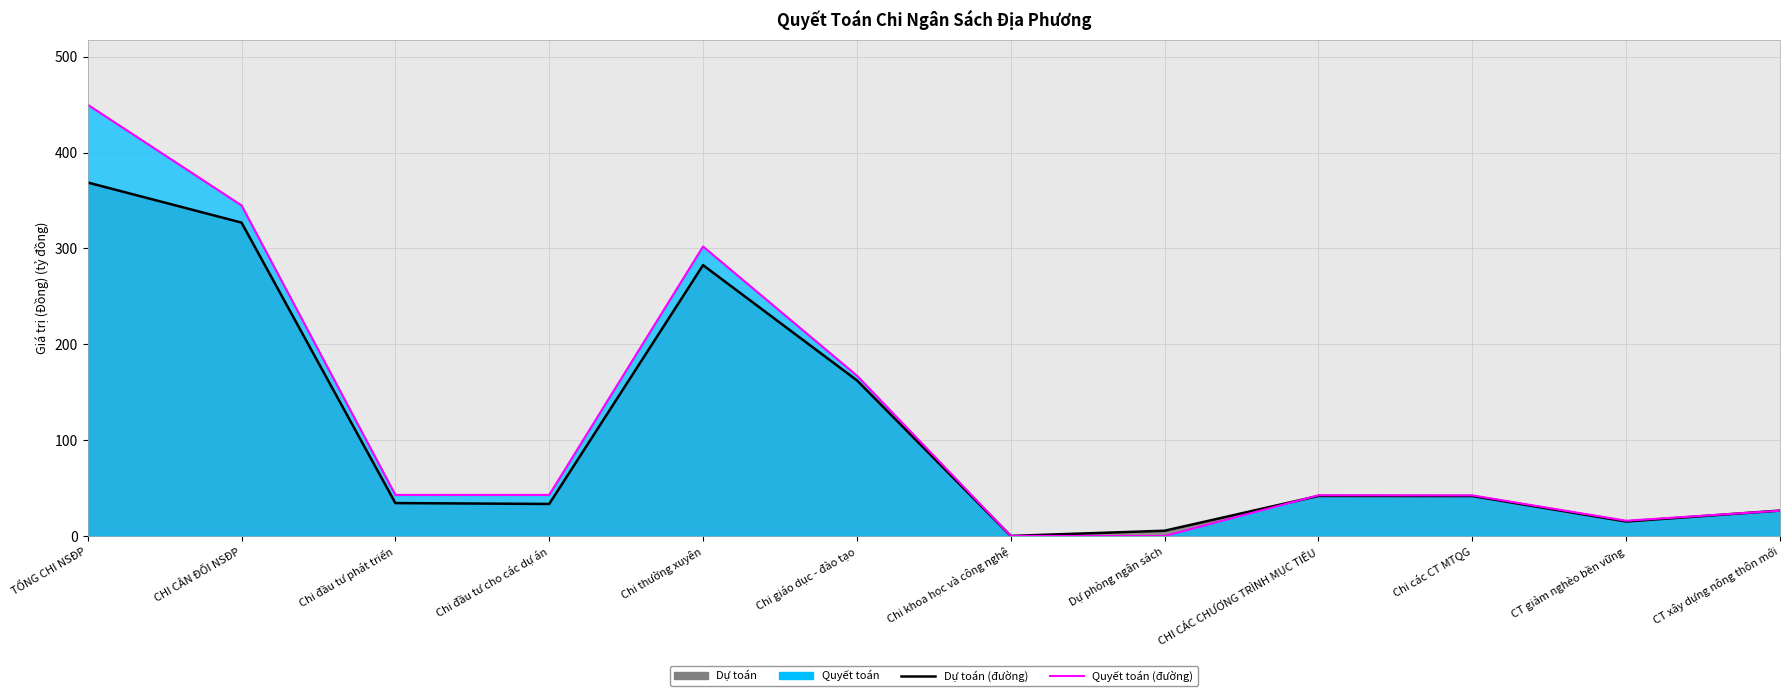

At which category is the sum across all series the highest?

TỔNG CHI NSĐP